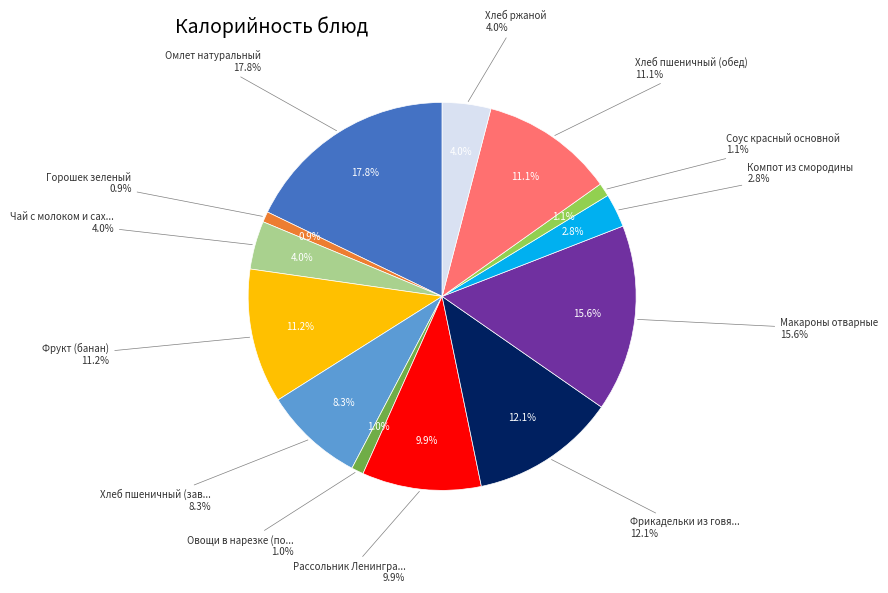

True or false: Чай с молоком и сахаром accounts for 1% of the total.

False